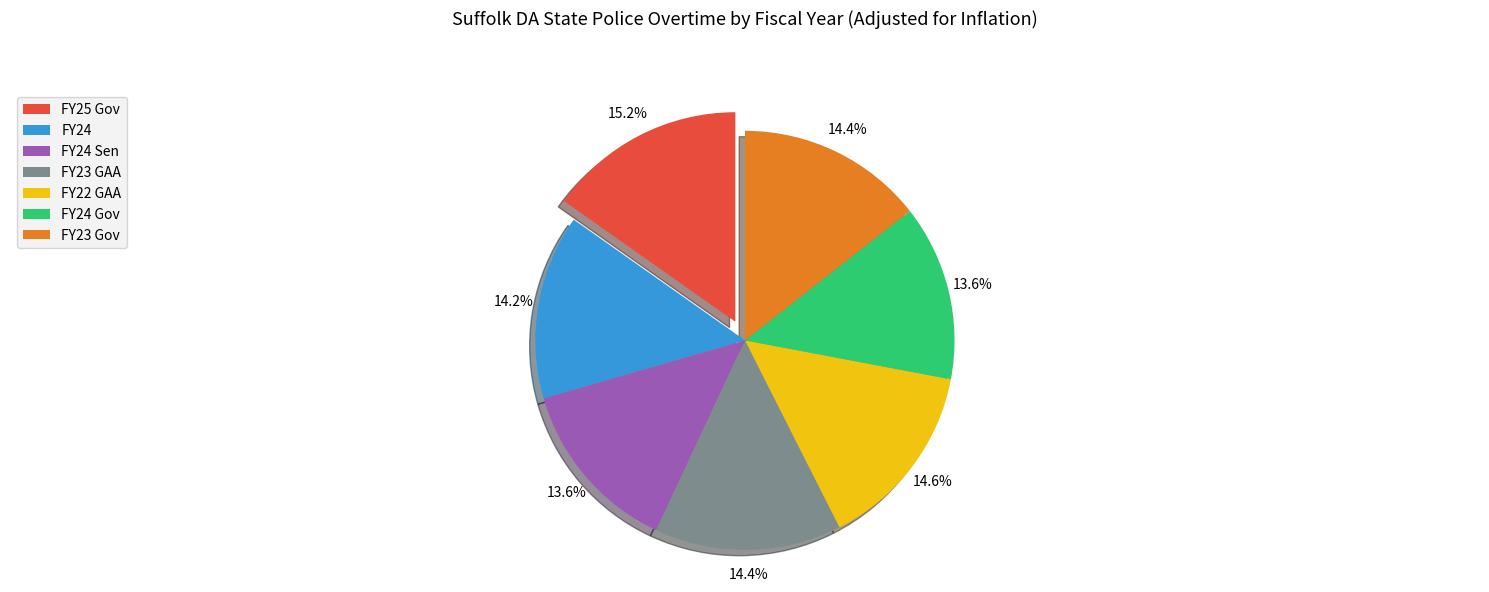

Does FY24 represent more than half of the total?

No